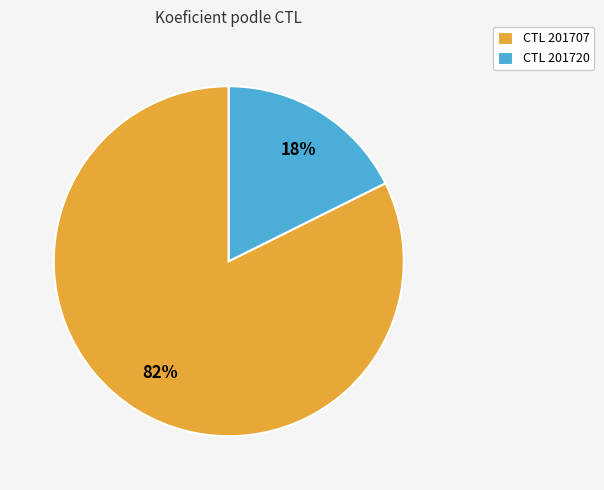

What percentage is the CTL 201720 slice, to the nearest percent?

18%